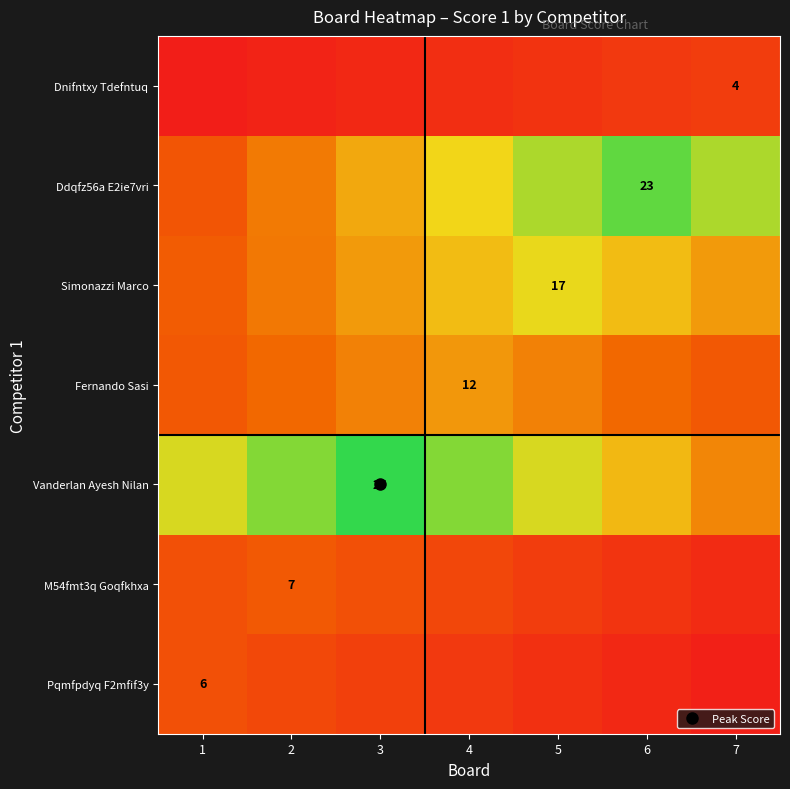

At 5, list the series in order from smallest to largest.

Pqmfpdyq F2mfif3y, Dnifntxy Tdefntuq, M54fmt3q Goqfkhxa, Fernando Sasi, Simonazzi Marco, Vanderlan Ayesh Nilan, Ddqfz56a E2ie7vri